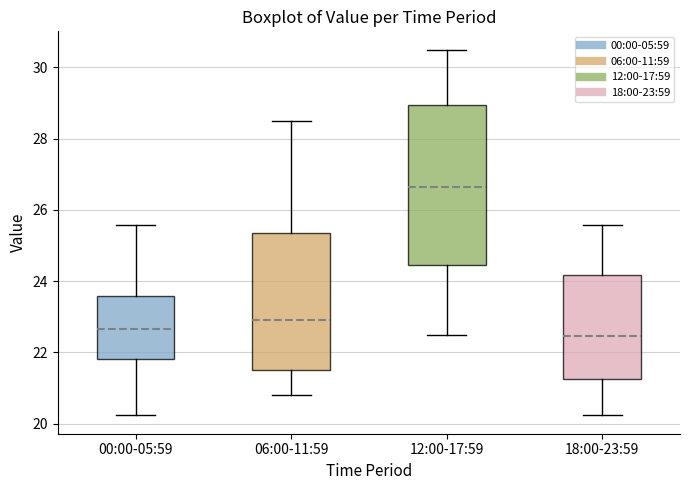

Which box's median line is the highest?

12:00-17:59